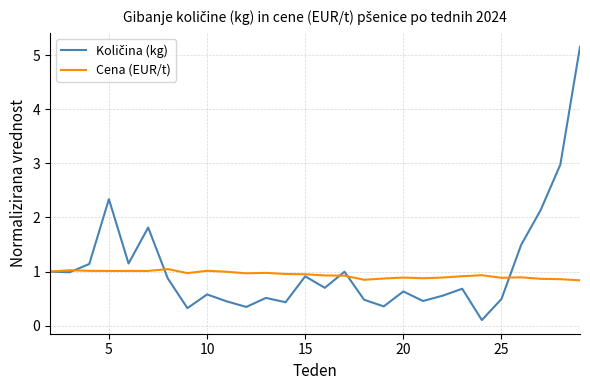

What is the greatest value displayed?

5.2